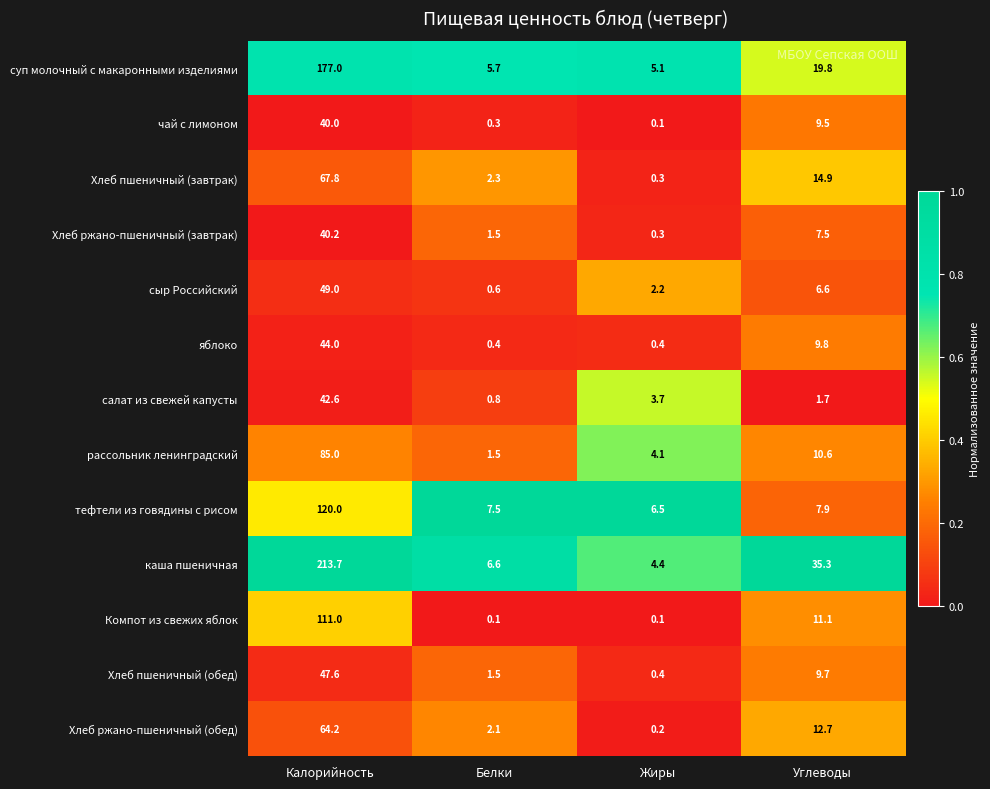

What is the difference between the maximum and minimum values in the Хлеб пшеничный (завтрак) series?

67.5